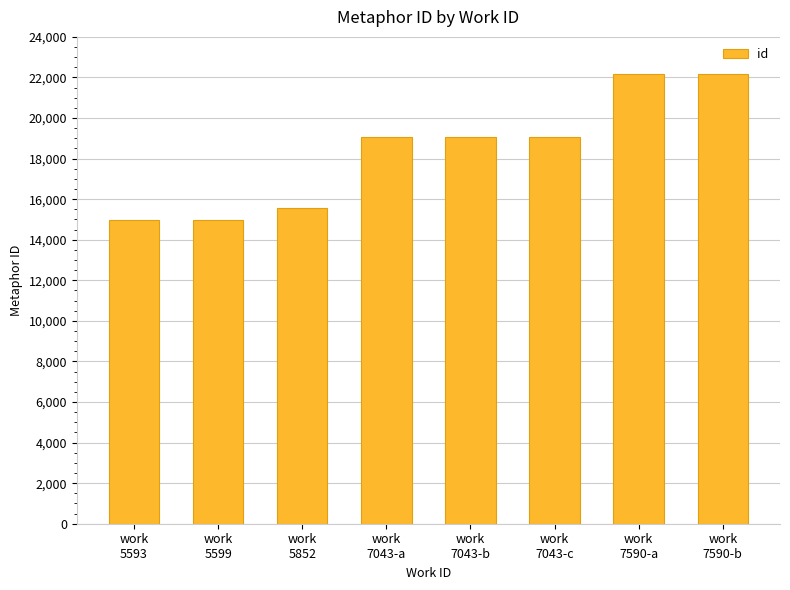

Does the chart contain stacked bars?

No